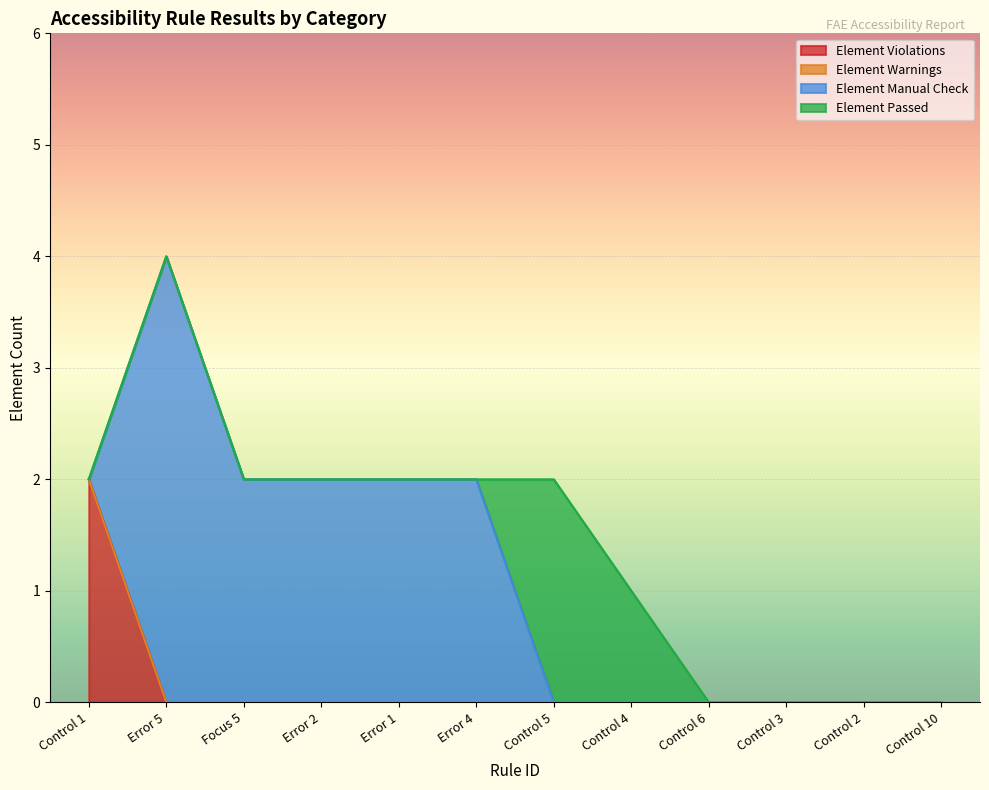

Reading left to right, list all the values displayed in this chart.

Element Violations: Control 1=2	Error 5=0	Focus 5=0	Error 2=0	Error 1=0	Error 4=0	Control 5=0	Control 4=0	Control 6=0	Control 3=0	Control 2=0	Control 10=0
Element Warnings: Control 1=0	Error 5=0	Focus 5=0	Error 2=0	Error 1=0	Error 4=0	Control 5=0	Control 4=0	Control 6=0	Control 3=0	Control 2=0	Control 10=0
Element Manual Check: Control 1=0	Error 5=4	Focus 5=2	Error 2=2	Error 1=2	Error 4=2	Control 5=0	Control 4=0	Control 6=0	Control 3=0	Control 2=0	Control 10=0
Element Passed: Control 1=0	Error 5=0	Focus 5=0	Error 2=0	Error 1=0	Error 4=0	Control 5=2	Control 4=1	Control 6=0	Control 3=0	Control 2=0	Control 10=0